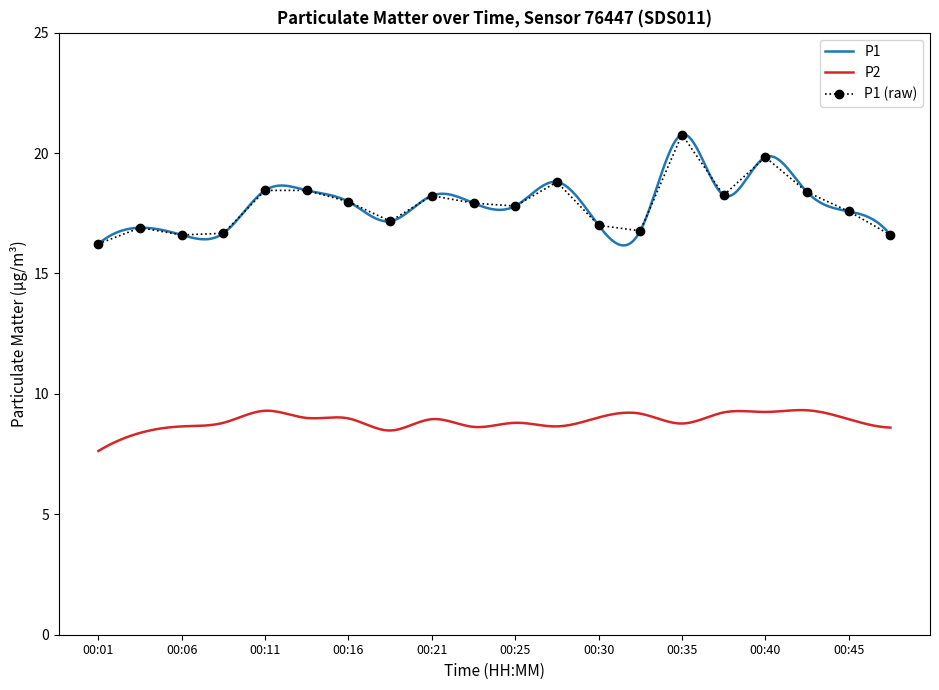

What is the ratio of the value at 00:03 to the value at 00:47?

1.0